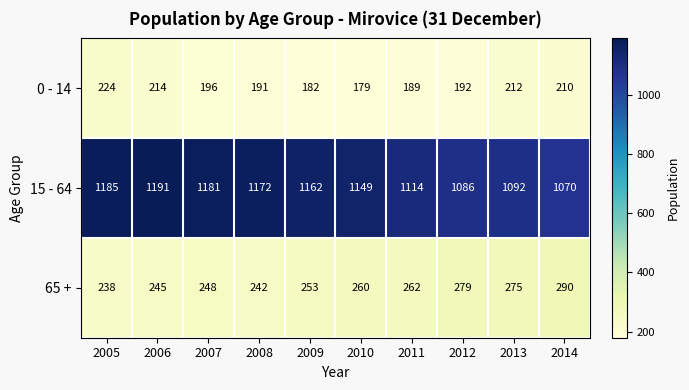

What is the difference between the 65 + values at 2008 and 2012?

37